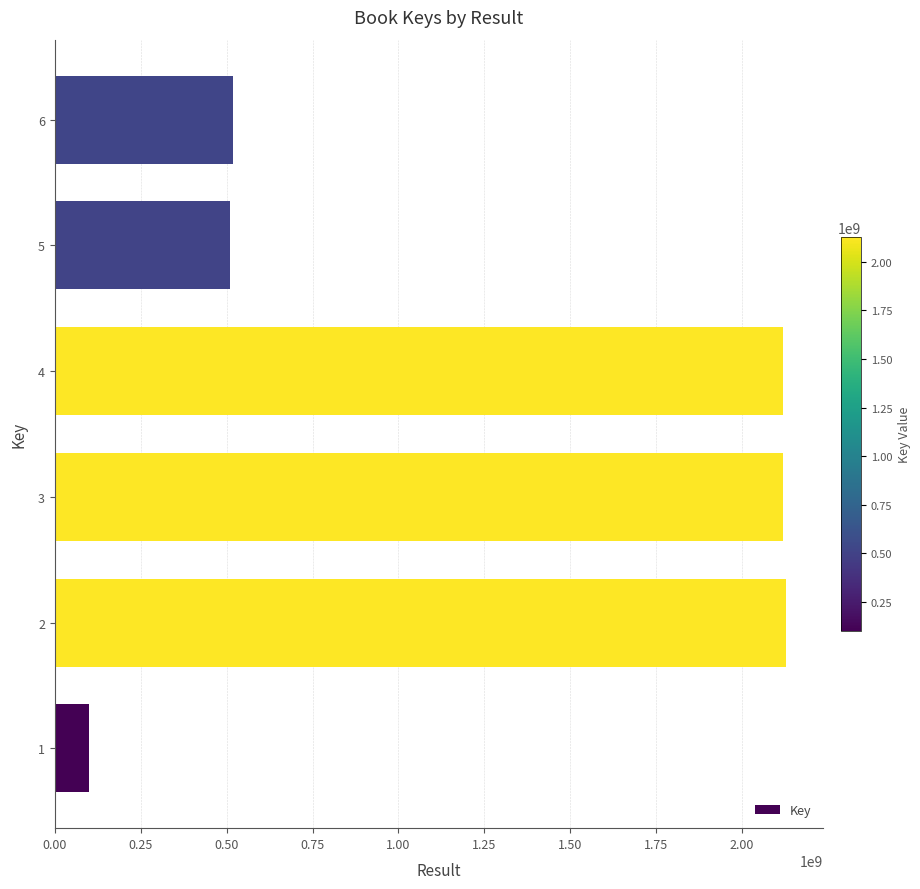

What is the difference between the maximum and second lowest values?

1617490185